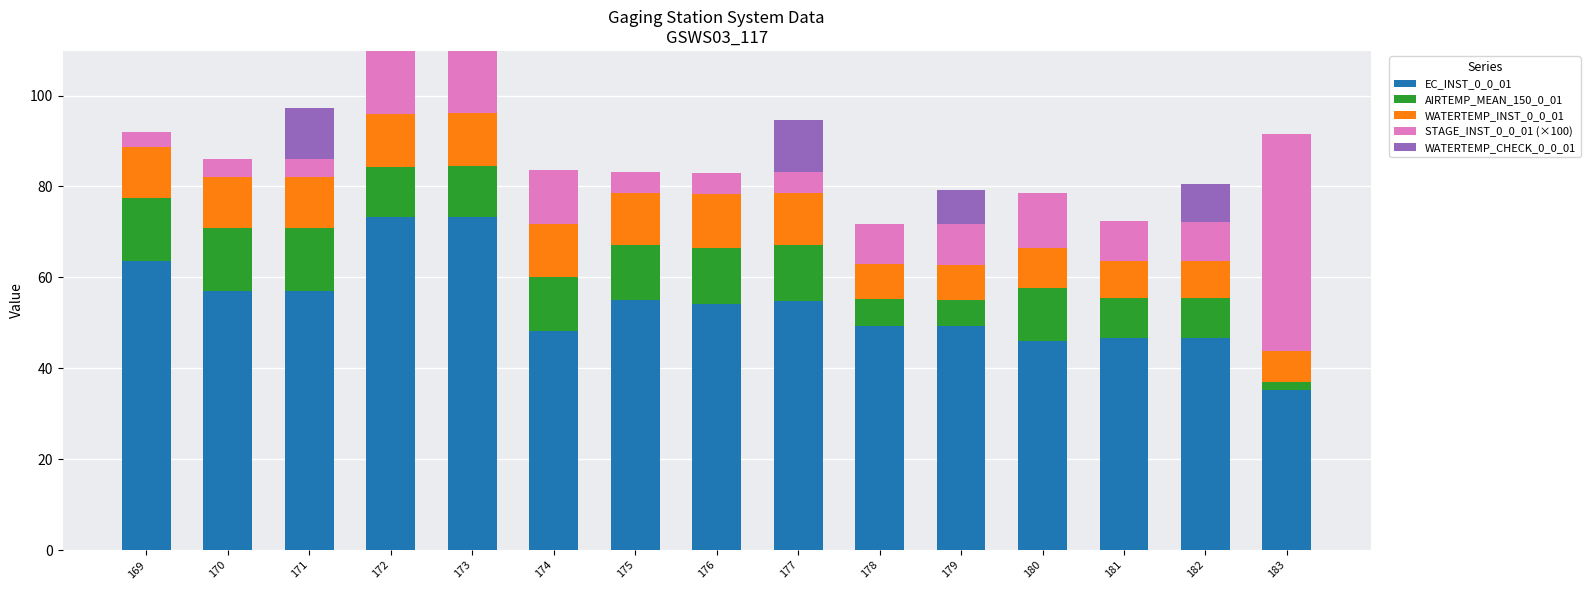

What is the sum of the EC_INST_0_0_01 values at 172 and 181?

119.8